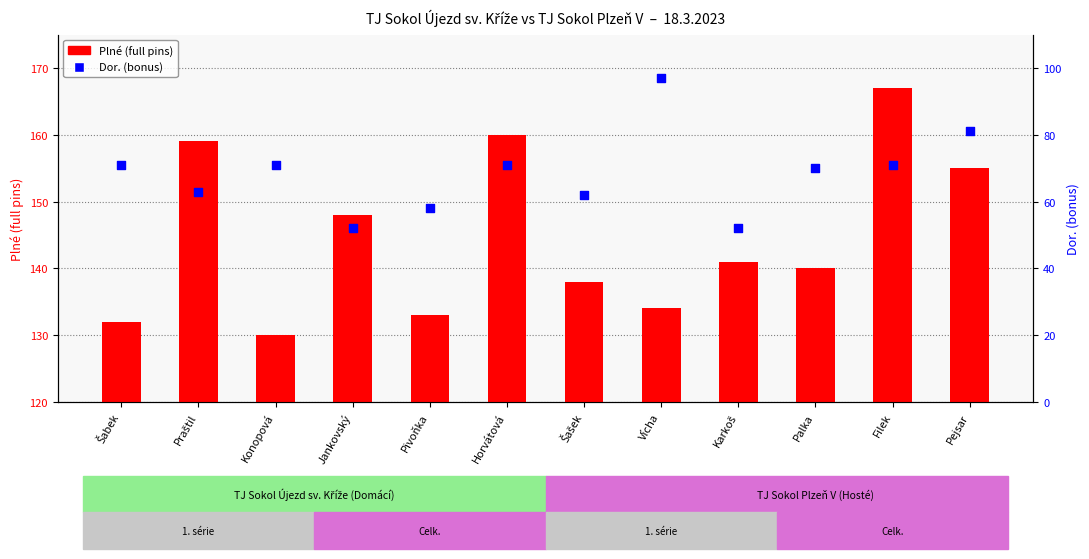

Which series has the largest total across all categories?

Plné (full pins)